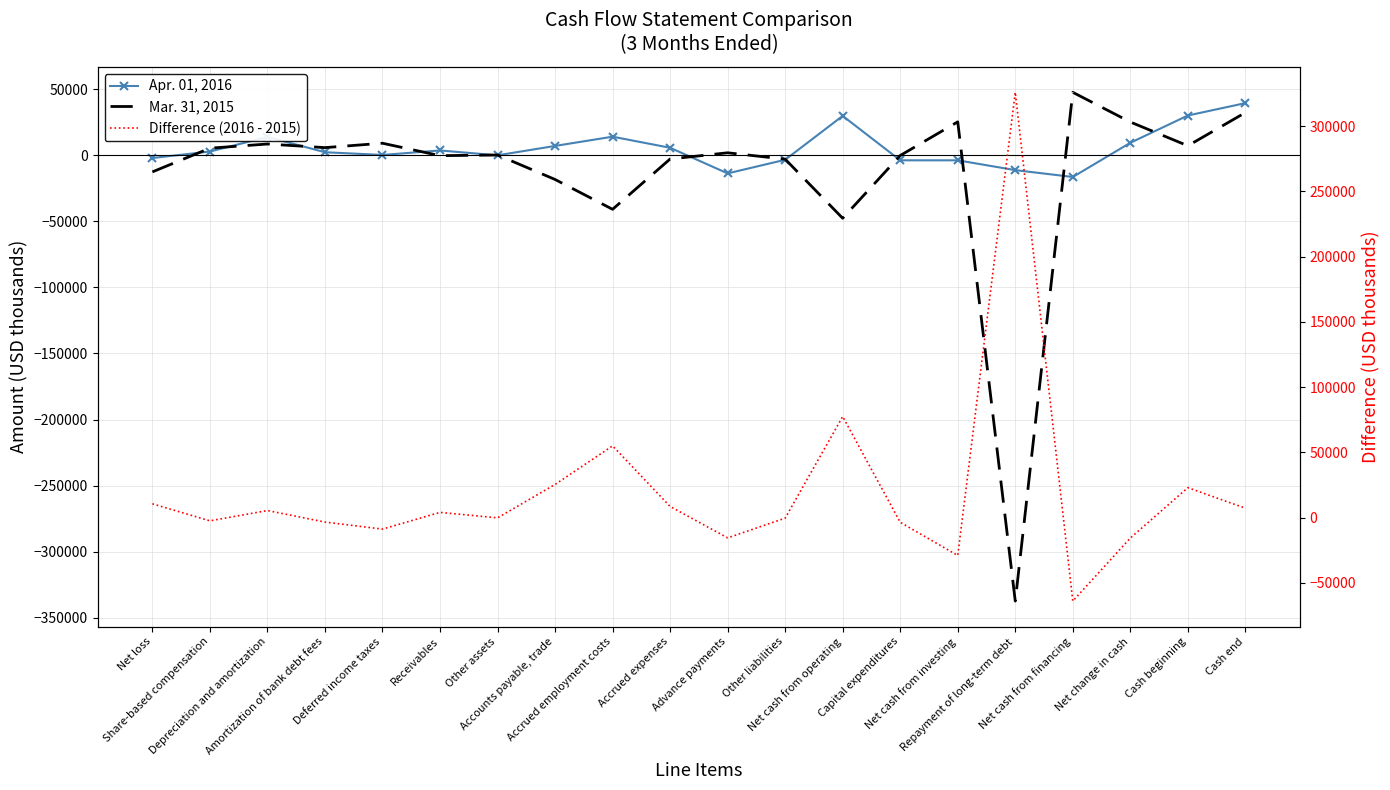

List the series in order of their overall mean, highest first.

Difference (2016 - 2015), Apr. 01, 2016, Mar. 31, 2015